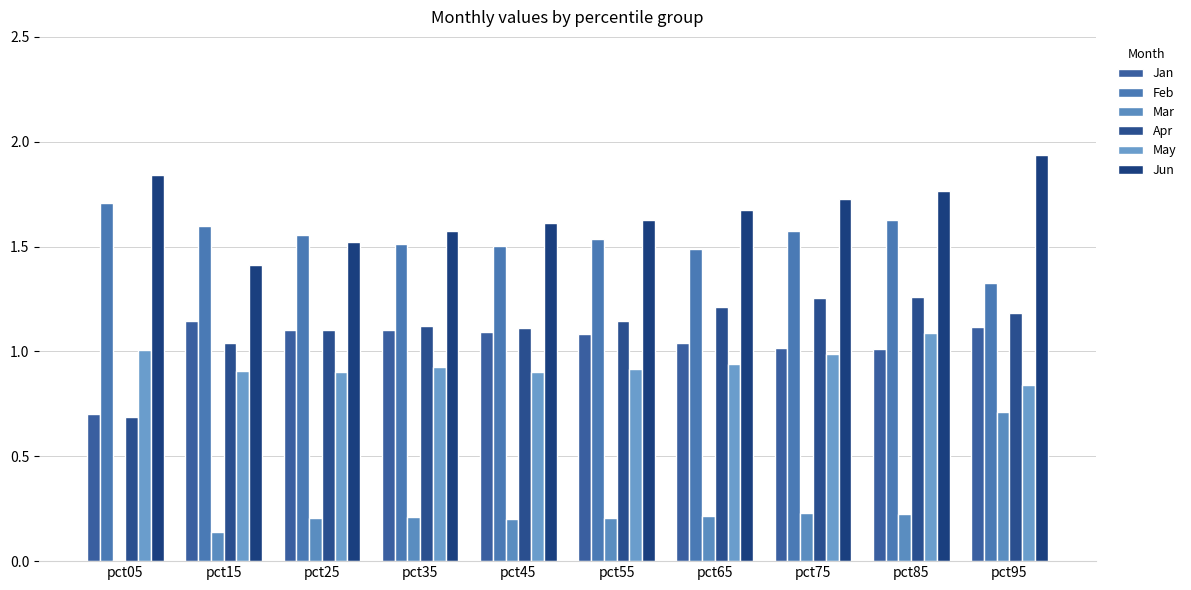

Which series changed the most between pct15 and pct45?

Jun